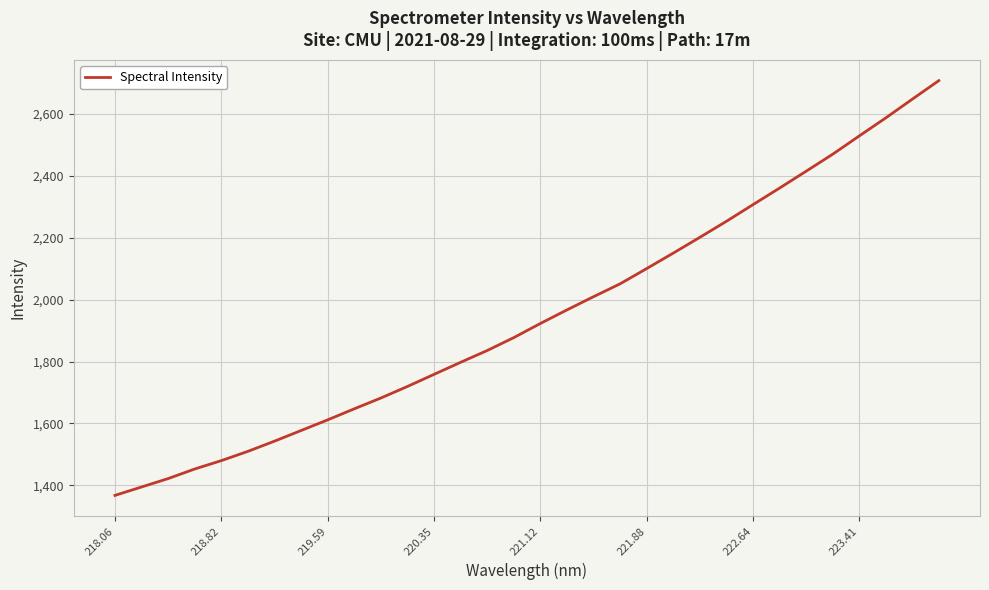

What is the smallest value displayed?

1367.5